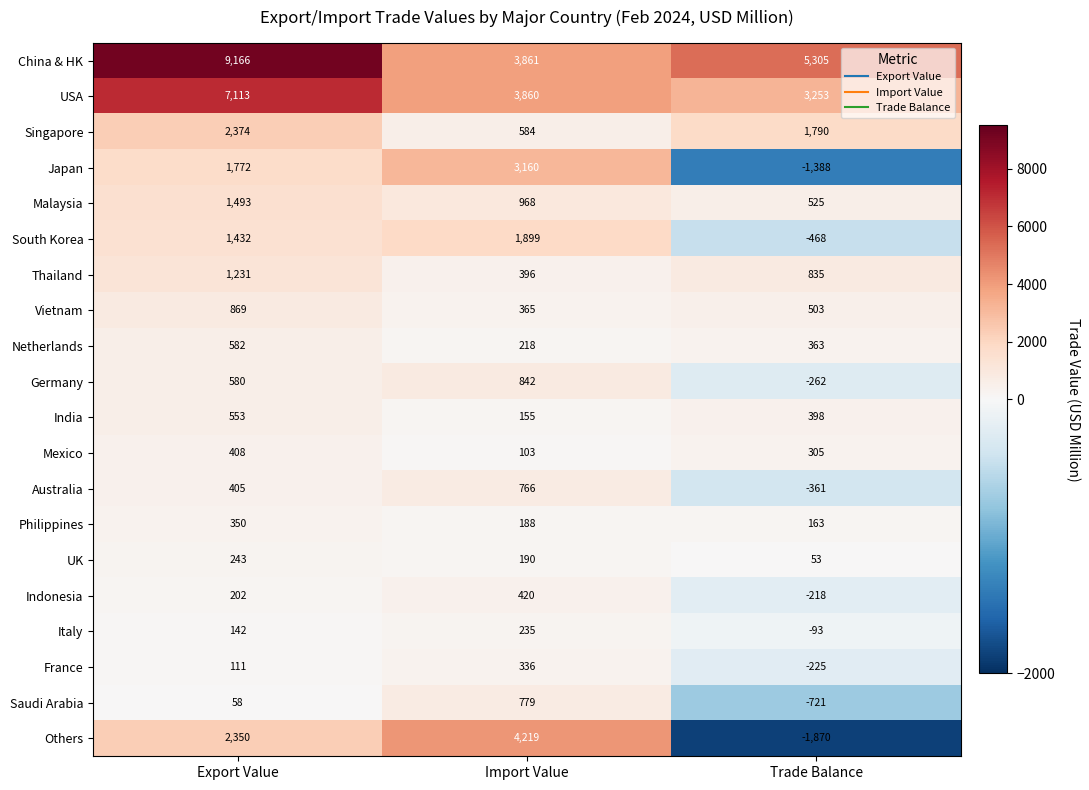

How many data points does each series have?

3